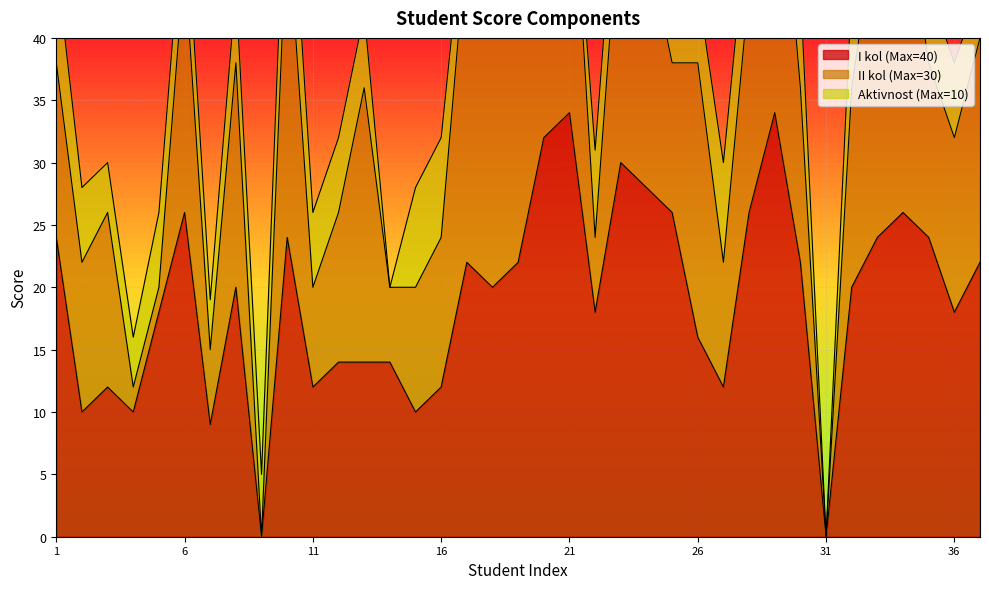

The Aktivnost (Max=10) series shows 8 at 32. True or false?

True